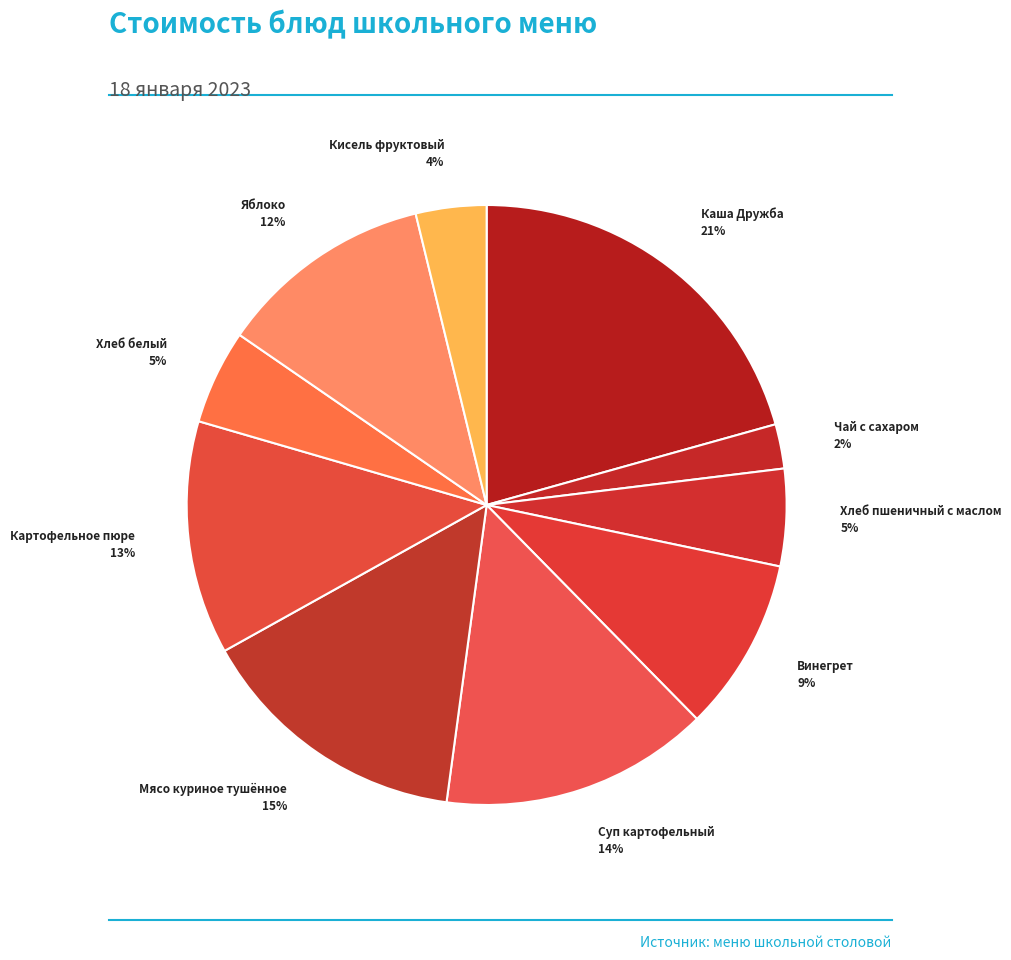

Count the number of slices in the pie.

10